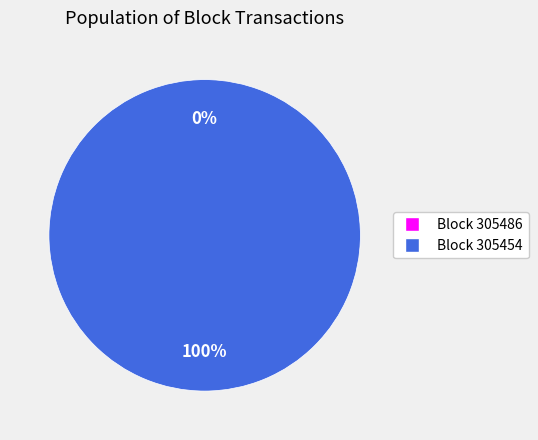

Rank the categories by value from highest to lowest.

305454, 305486